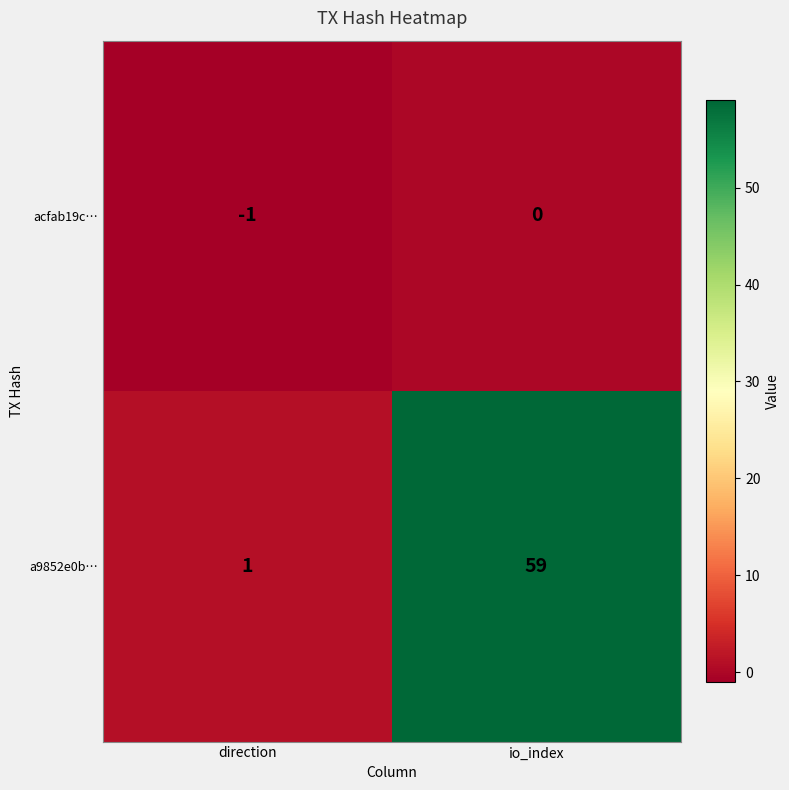

The value of acfab19c… at direction is -1. True or false?

True